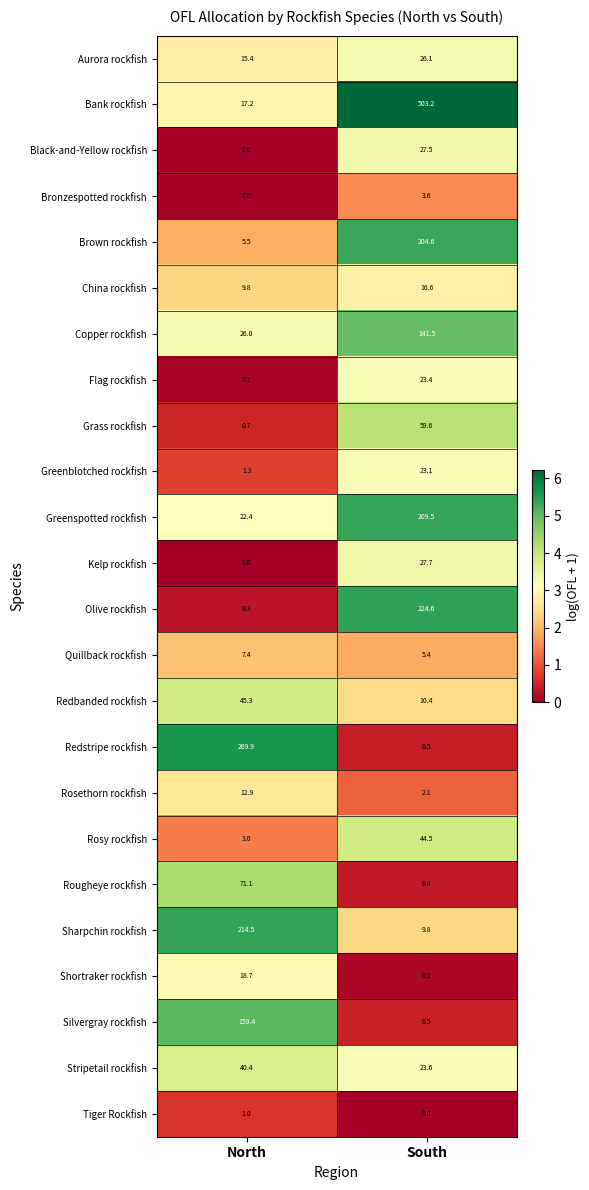

What is the average value of the Flag rockfish series?

11.8